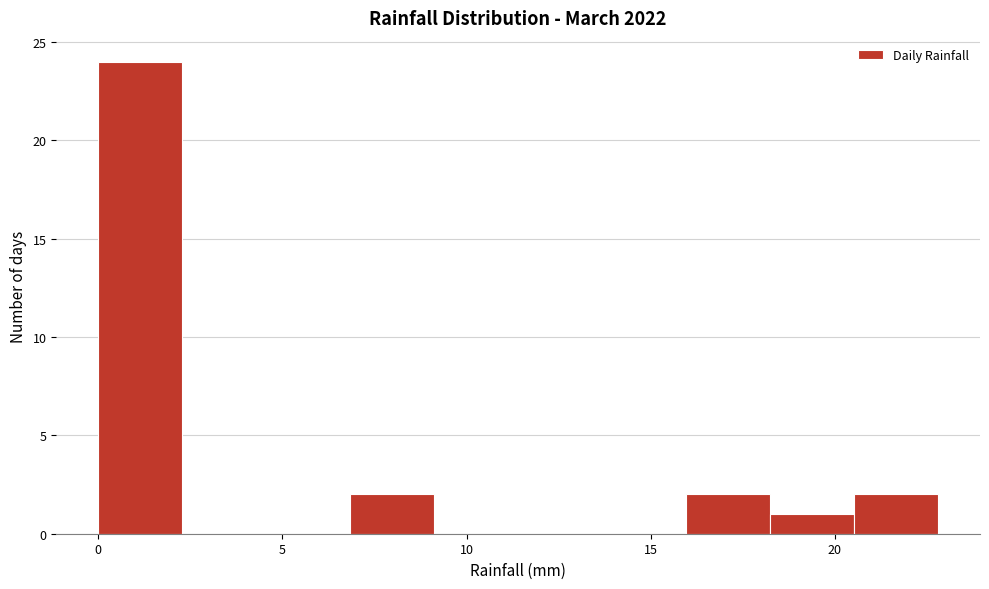

Reading left to right, list every bar in this chart as the range it spans on the x-axis followed by its height. Neither the bar edges nor the heights are printed on the chart, so give them approximately, as read against the axes.

0.0 to 2.5: 24
2.5 to 4.5: 0
4.5 to 7.0: 0
7.0 to 9.0: 2
9.0 to 11.5: 0
11.5 to 13.5: 0
13.5 to 16.0: 0
16.0 to 18.0: 2
18.0 to 20.5: 1
20.5 to 23.0: 2